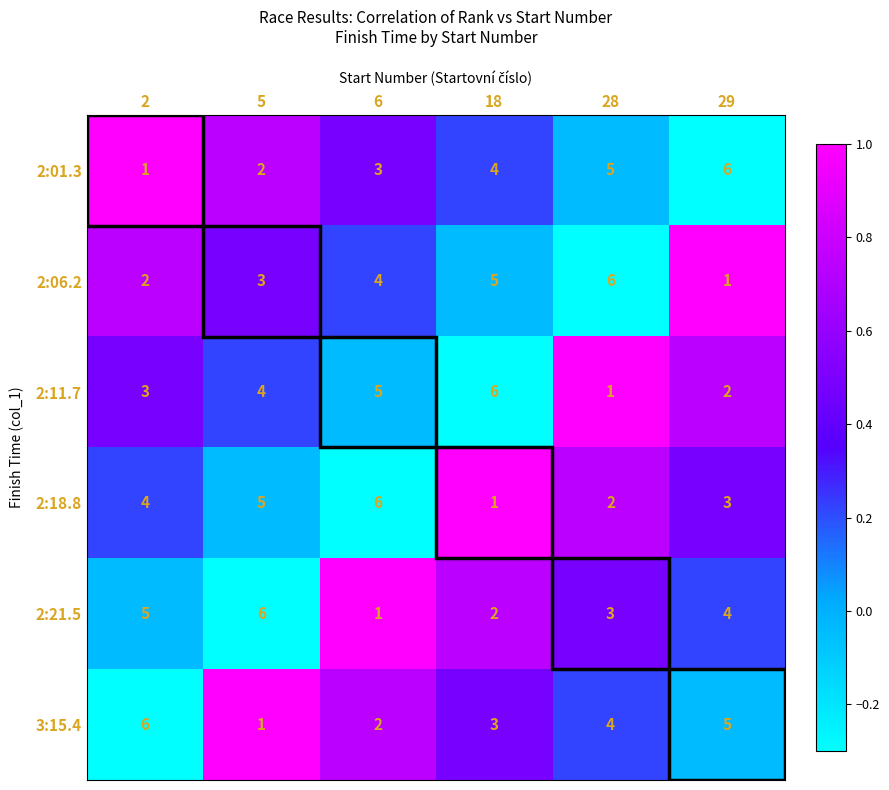

How many series are shown in this chart?

6